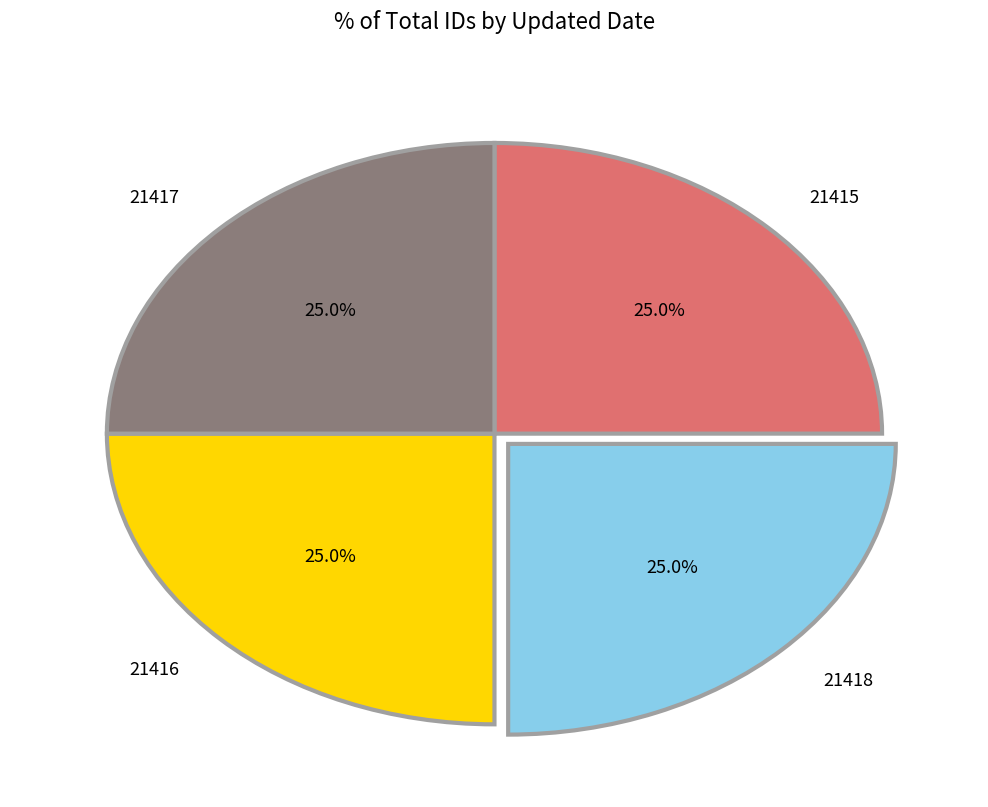

Approximately how many times larger is the value at 21417 compared to 21416?

1.0